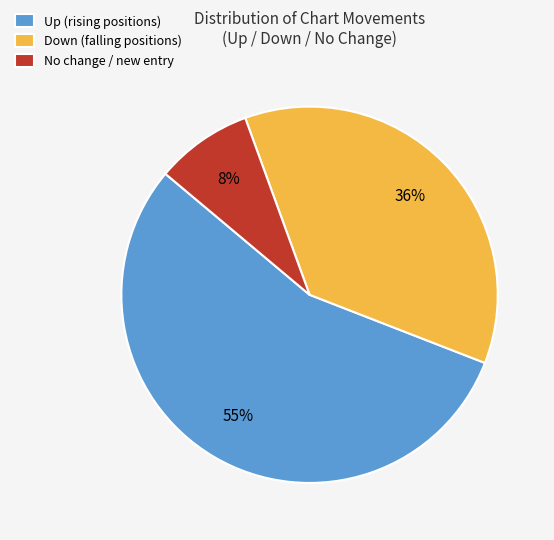

To the nearest percent, what is the average slice percentage?

33%